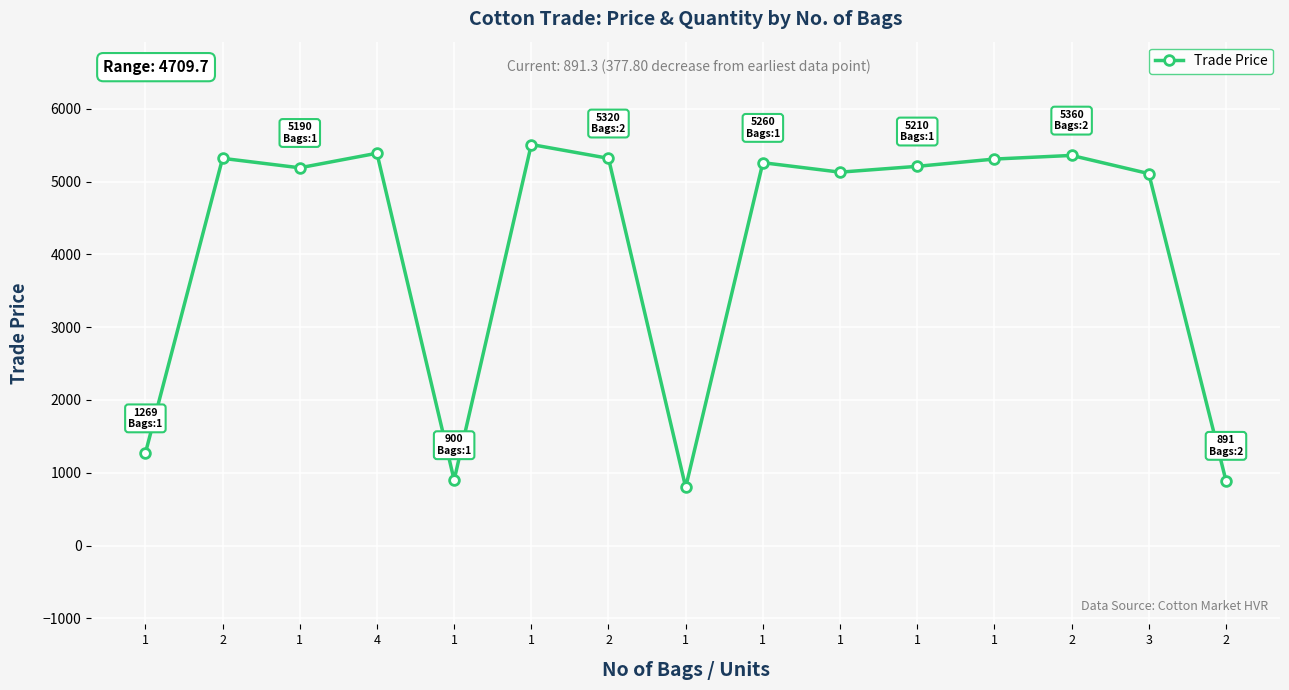

How many values are below 5209?

7